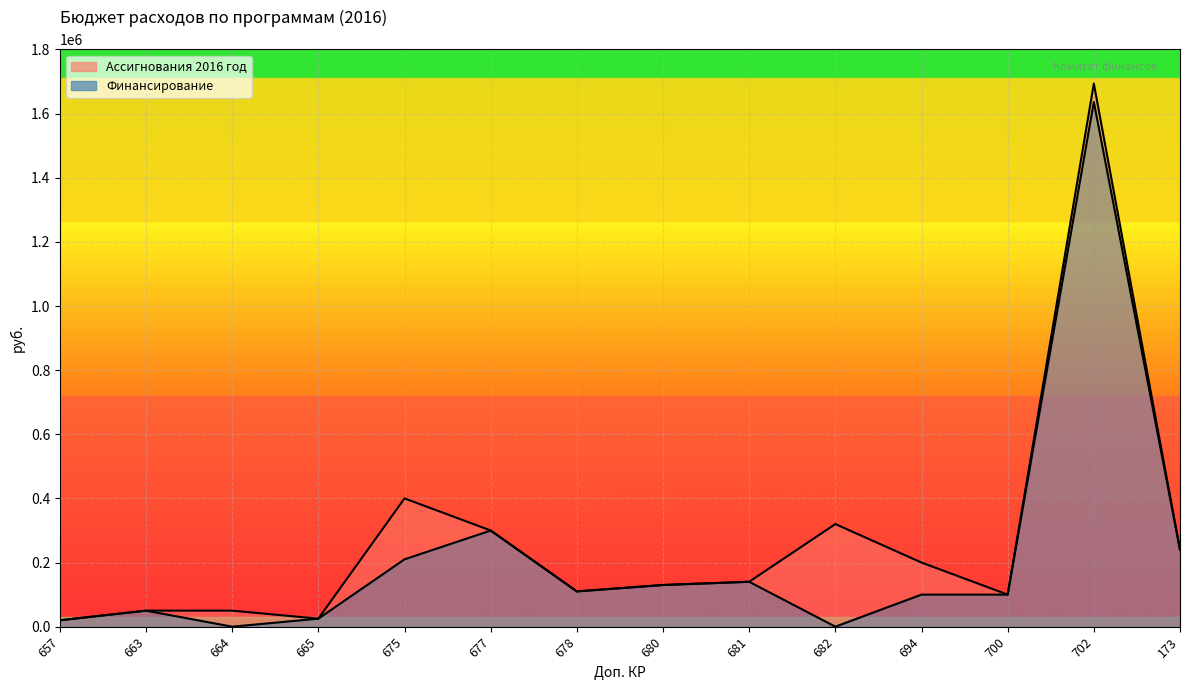

True or false: Ассигнования 2016 год and Финансирование intersect in this chart.

False